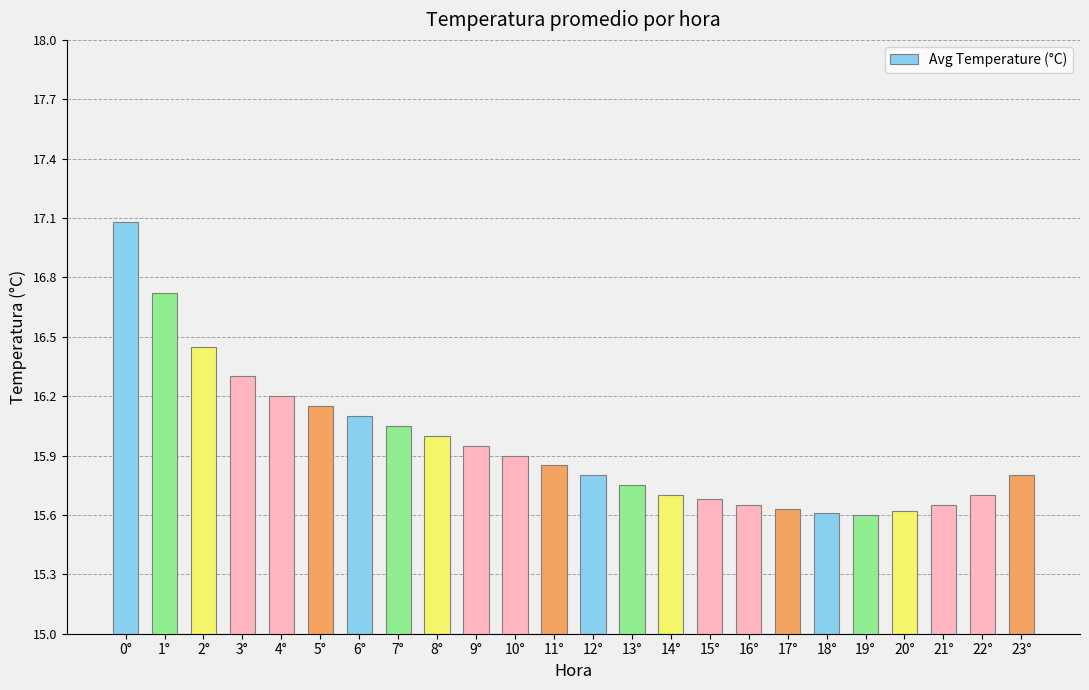

True or false: the data shows 21.5 at 18°.

False